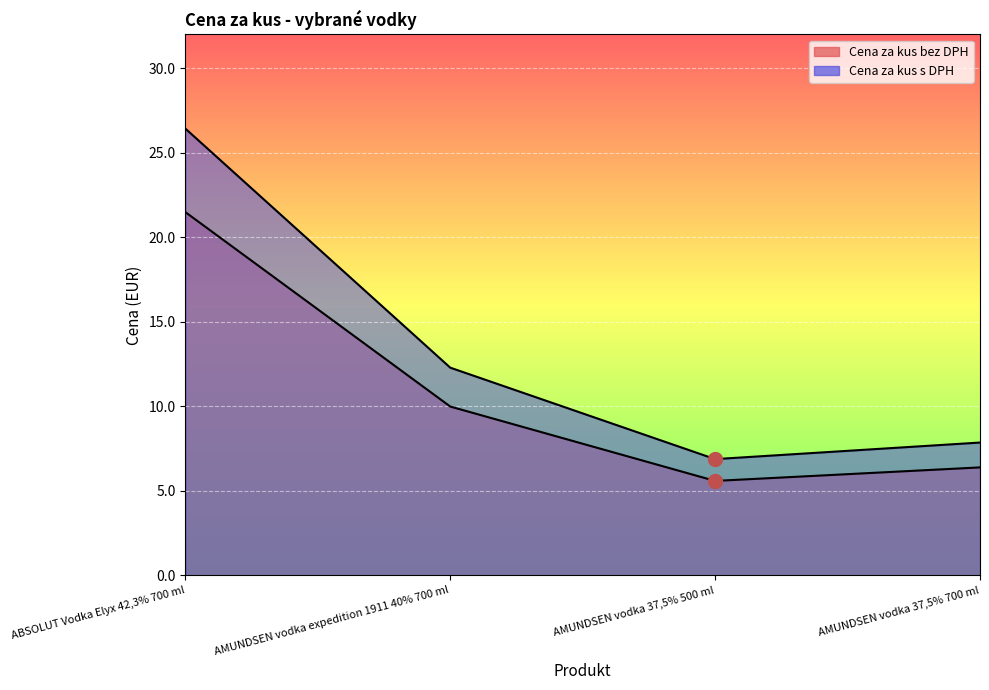

Read the Cena za kus s DPH value at AMUNDSEN vodka 37,5% 700 ml.

7.9